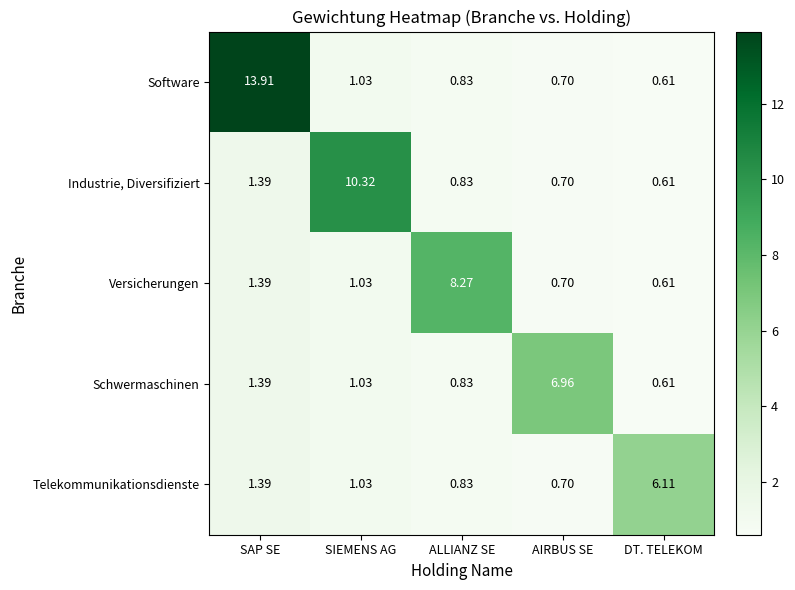

At which category does the chart reach its minimum across all series?

DT. TELEKOM